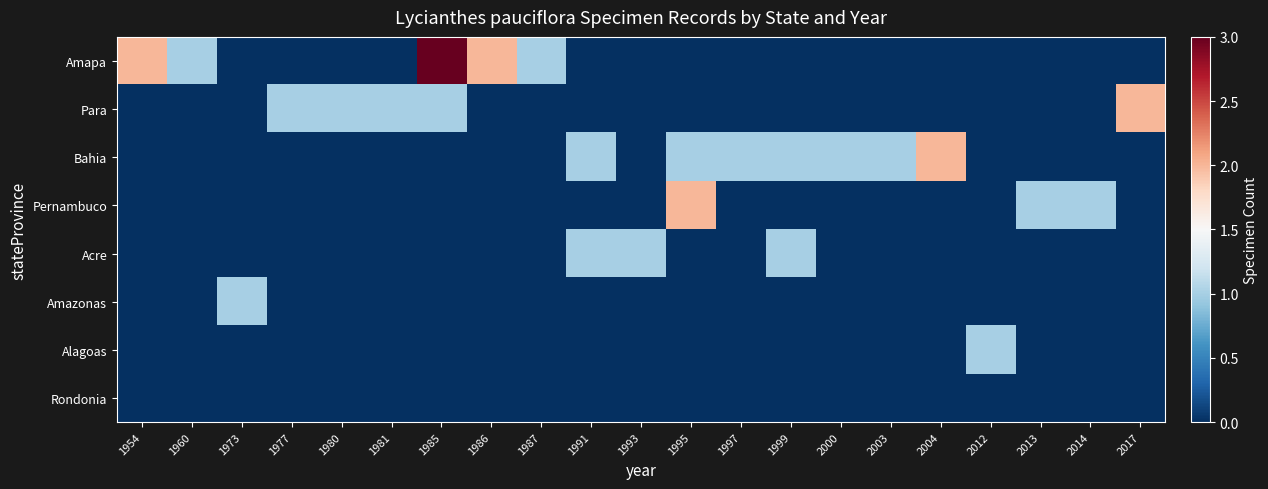

Reading left to right, extract all data points from this chart.

Amapa: 1954=2	1960=1	1973=0	1977=0	1980=0	1981=0	1985=3	1986=2	1987=1	1991=0	1993=0	1995=0	1997=0	1999=0	2000=0	2003=0	2004=0	2012=0	2013=0	2014=0	2017=0
Para: 1954=0	1960=0	1973=0	1977=1	1980=1	1981=1	1985=1	1986=0	1987=0	1991=0	1993=0	1995=0	1997=0	1999=0	2000=0	2003=0	2004=0	2012=0	2013=0	2014=0	2017=2
Bahia: 1954=0	1960=0	1973=0	1977=0	1980=0	1981=0	1985=0	1986=0	1987=0	1991=1	1993=0	1995=1	1997=1	1999=1	2000=1	2003=1	2004=2	2012=0	2013=0	2014=0	2017=0
Pernambuco: 1954=0	1960=0	1973=0	1977=0	1980=0	1981=0	1985=0	1986=0	1987=0	1991=0	1993=0	1995=2	1997=0	1999=0	2000=0	2003=0	2004=0	2012=0	2013=1	2014=1	2017=0
Acre: 1954=0	1960=0	1973=0	1977=0	1980=0	1981=0	1985=0	1986=0	1987=0	1991=1	1993=1	1995=0	1997=0	1999=1	2000=0	2003=0	2004=0	2012=0	2013=0	2014=0	2017=0
Amazonas: 1954=0	1960=0	1973=1	1977=0	1980=0	1981=0	1985=0	1986=0	1987=0	1991=0	1993=0	1995=0	1997=0	1999=0	2000=0	2003=0	2004=0	2012=0	2013=0	2014=0	2017=0
Alagoas: 1954=0	1960=0	1973=0	1977=0	1980=0	1981=0	1985=0	1986=0	1987=0	1991=0	1993=0	1995=0	1997=0	1999=0	2000=0	2003=0	2004=0	2012=1	2013=0	2014=0	2017=0
Rondonia: 1954=0	1960=0	1973=0	1977=0	1980=0	1981=0	1985=0	1986=0	1987=0	1991=0	1993=0	1995=0	1997=0	1999=0	2000=0	2003=0	2004=0	2012=0	2013=0	2014=0	2017=0